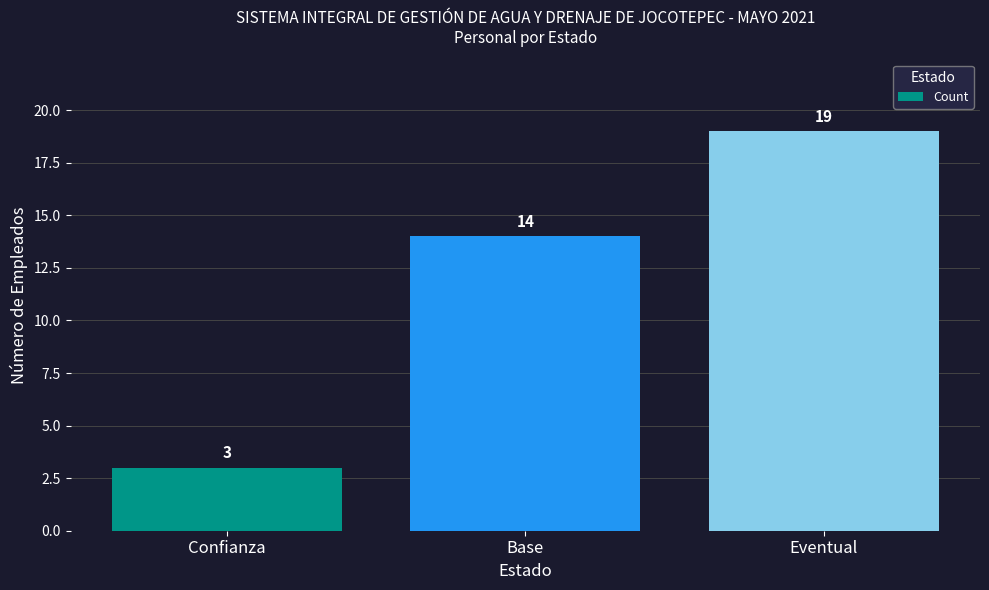

Is it true that the value at Base is 14?

True